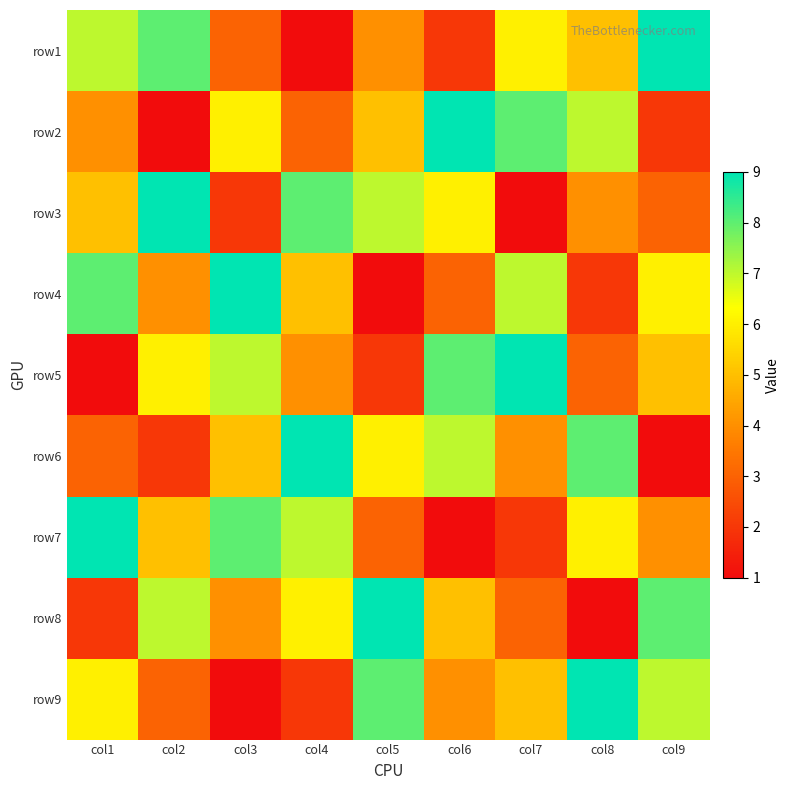

List the series in order of their peak value, highest first.

row1, row2, row3, row4, row5, row6, row7, row8, row9